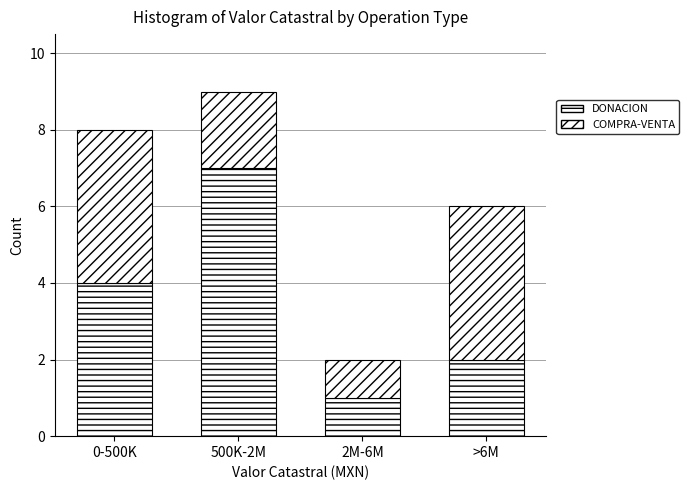

Does the chart contain any negative values?

No